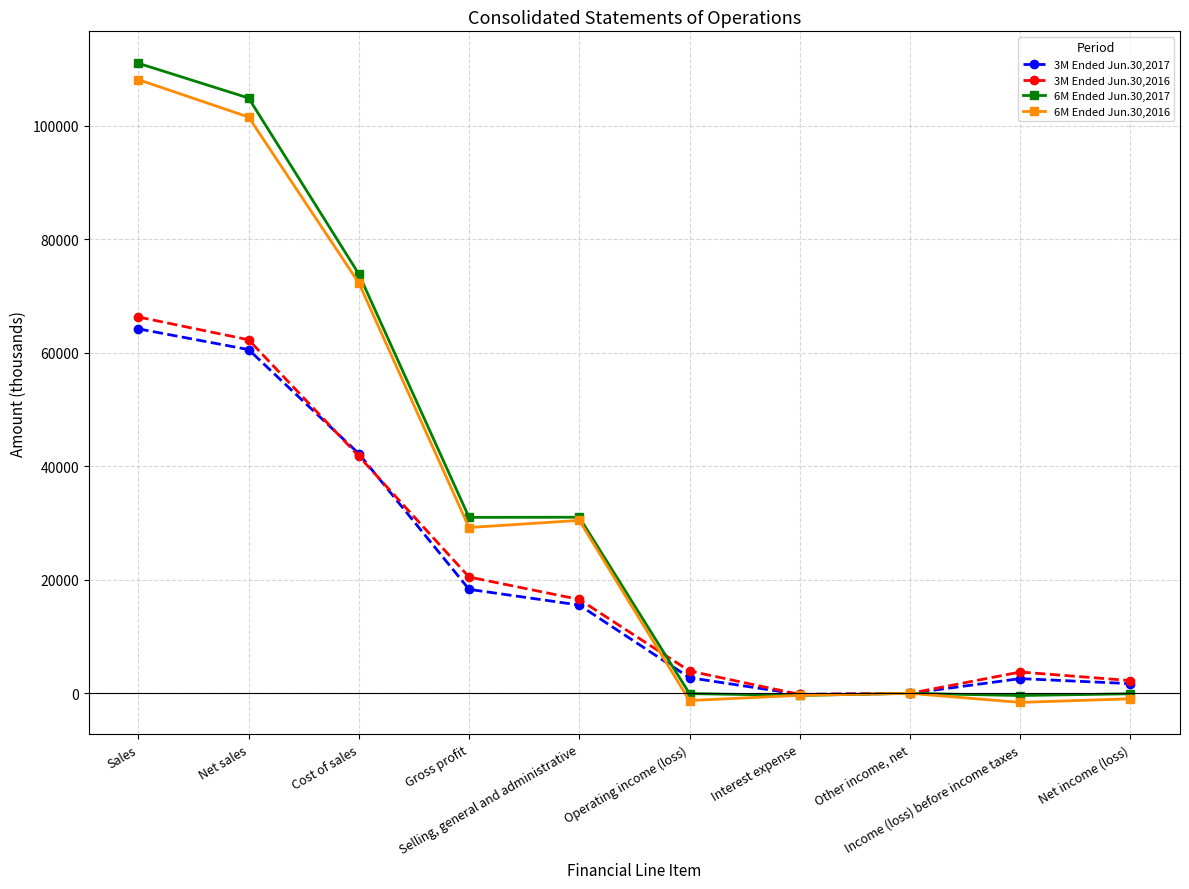

What position from the left is Gross profit?

4